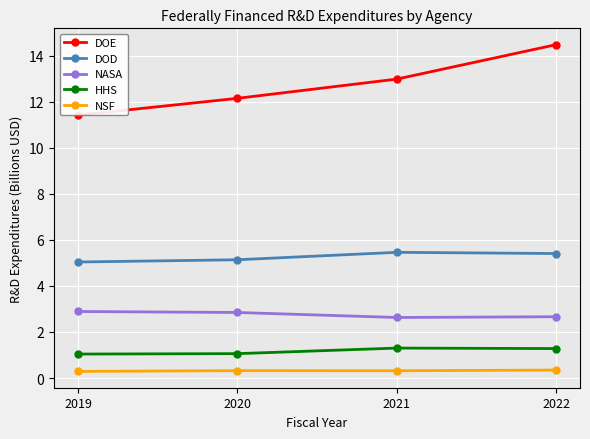

True or false: DOE has more than 0 points higher than both neighbors.

False